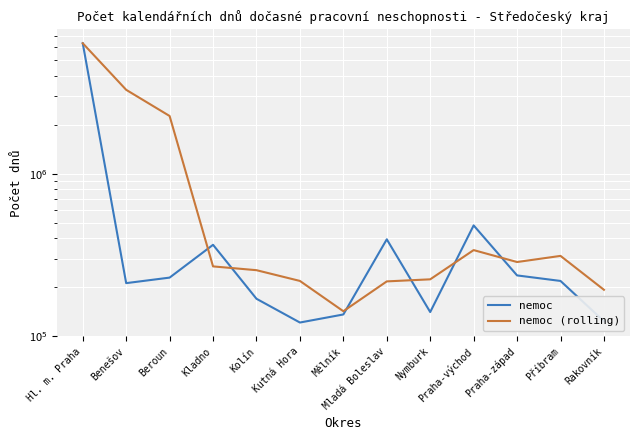

What is the label of the 5th point from the right?

Nymburk